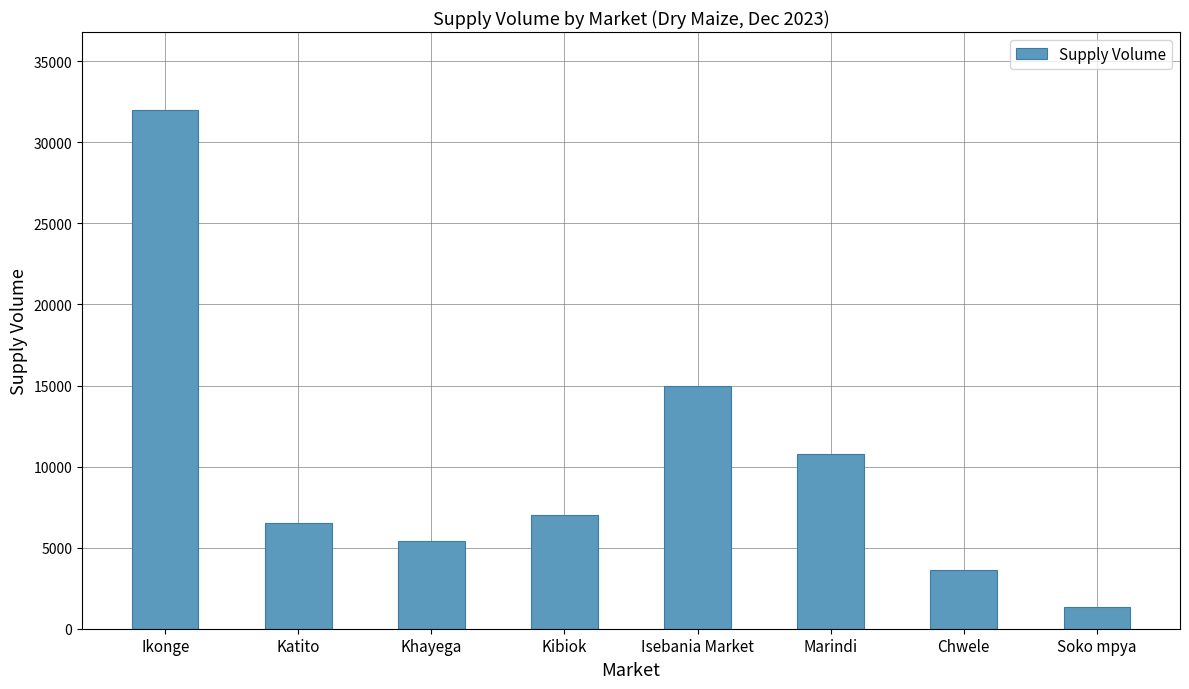

Which category has the highest value across all series?

Ikonge